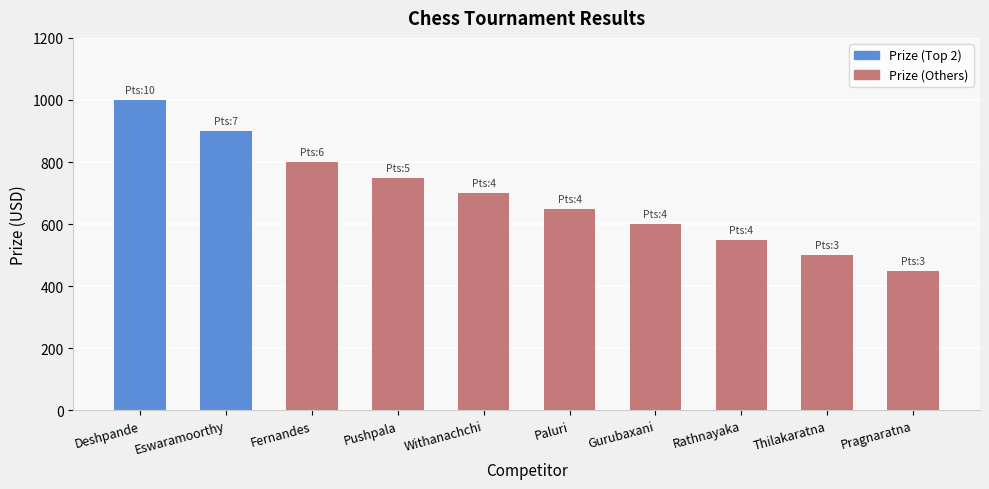

Which label corresponds to the smallest value in the chart?

Pragnaratna